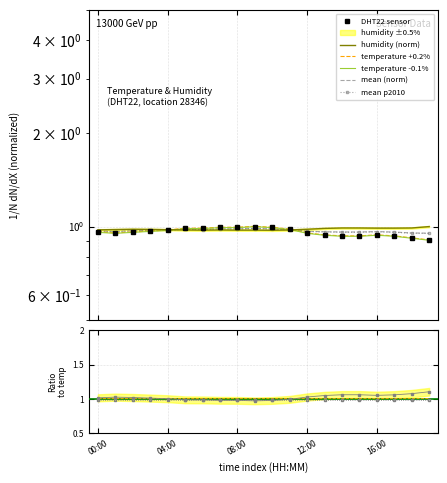

How many interior local valleys does the humidity series have?

2